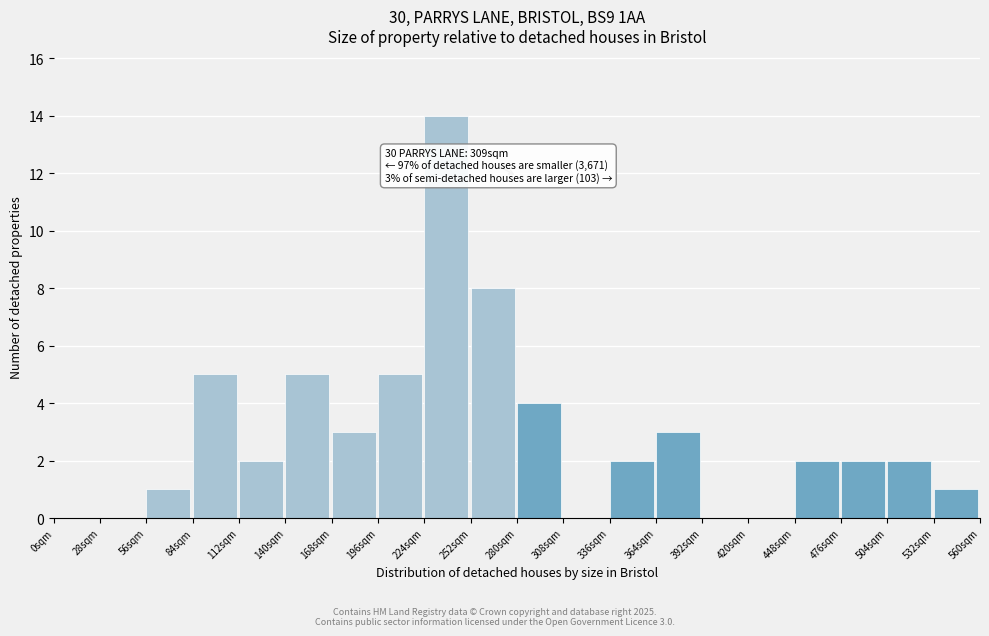

Over which range of the x-axis is the bar tallest?

224 to 252